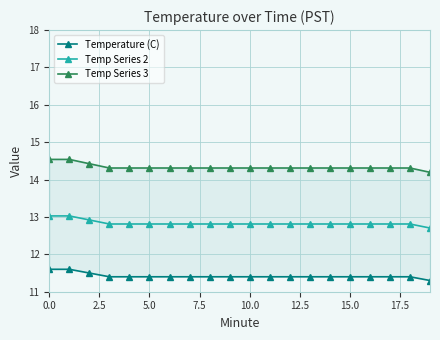

How many Temp Series 3 values are between 14 and 15?

20